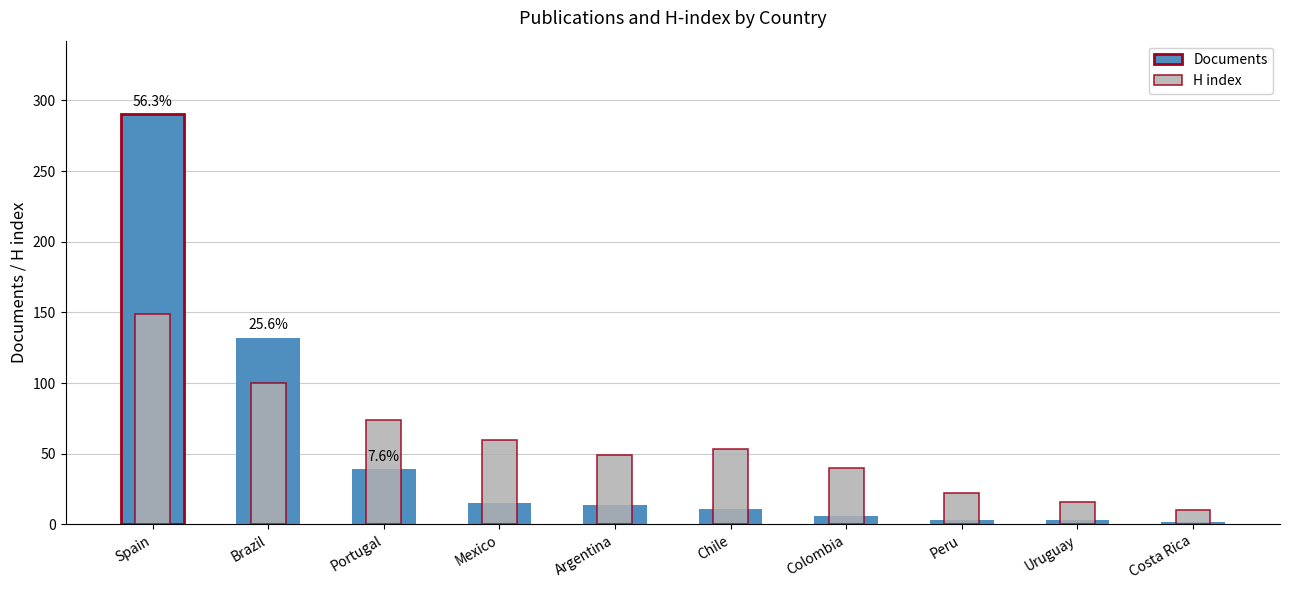

Is it true that H index equals 22 at Peru?

True